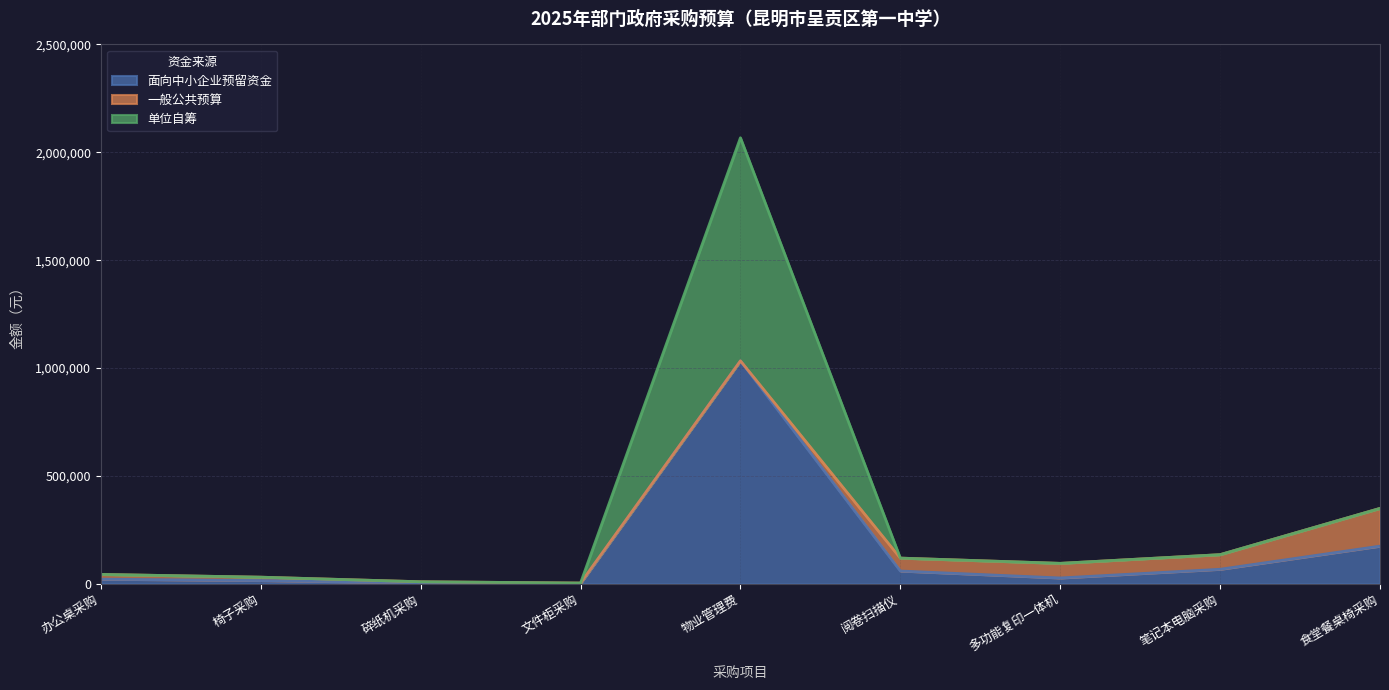

What are all the series names shown in the legend?

面向中小企业预留资金, 一般公共预算, 单位自筹